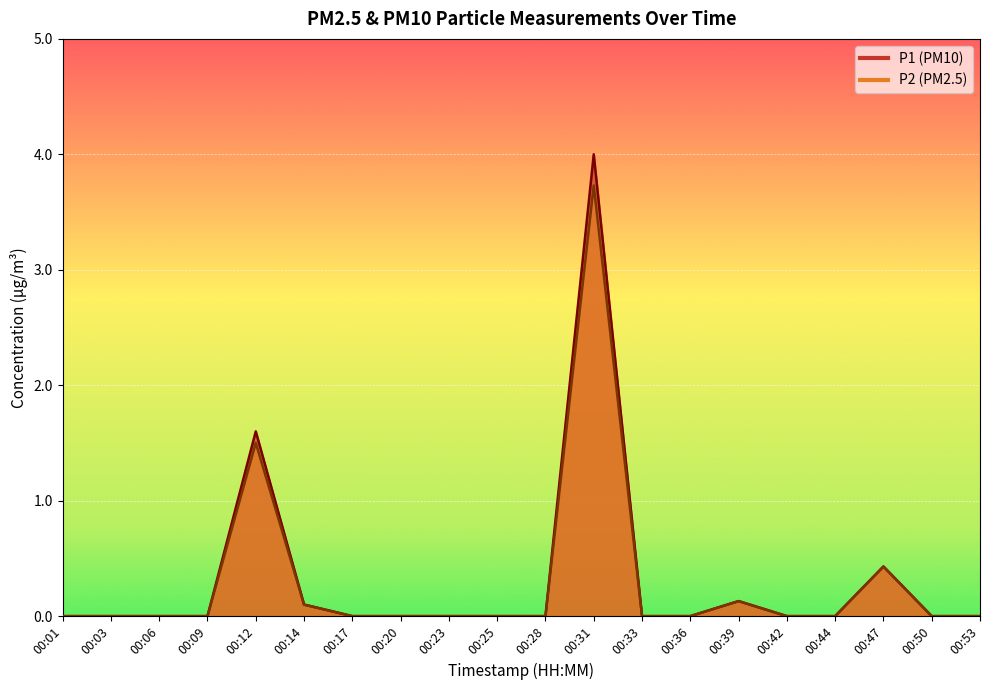

True or false: P2 and P1 cross at least once.

False